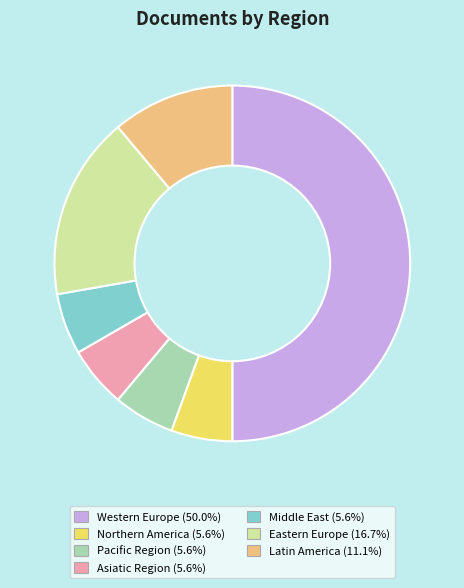

Which category has the biggest portion of the pie?

Western Europe